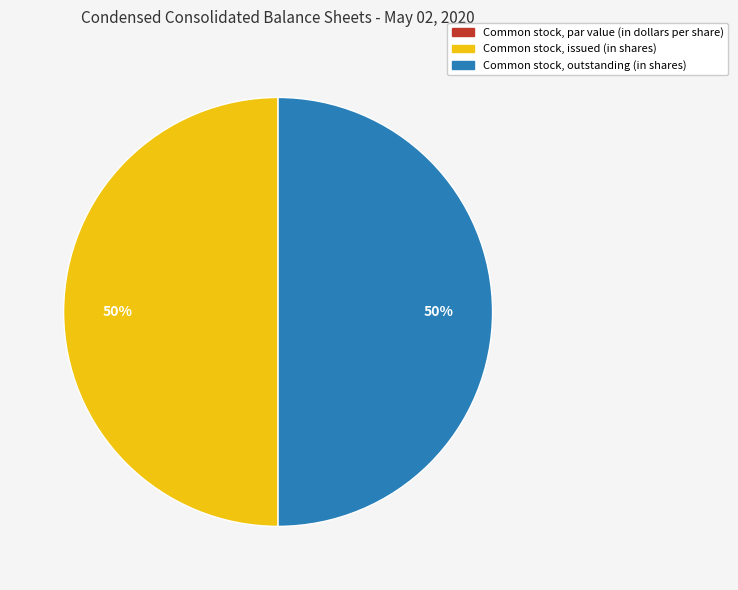

Do Common stock, issued (in shares) and Common stock, outstanding (in shares) together represent more than half of the pie?

Yes